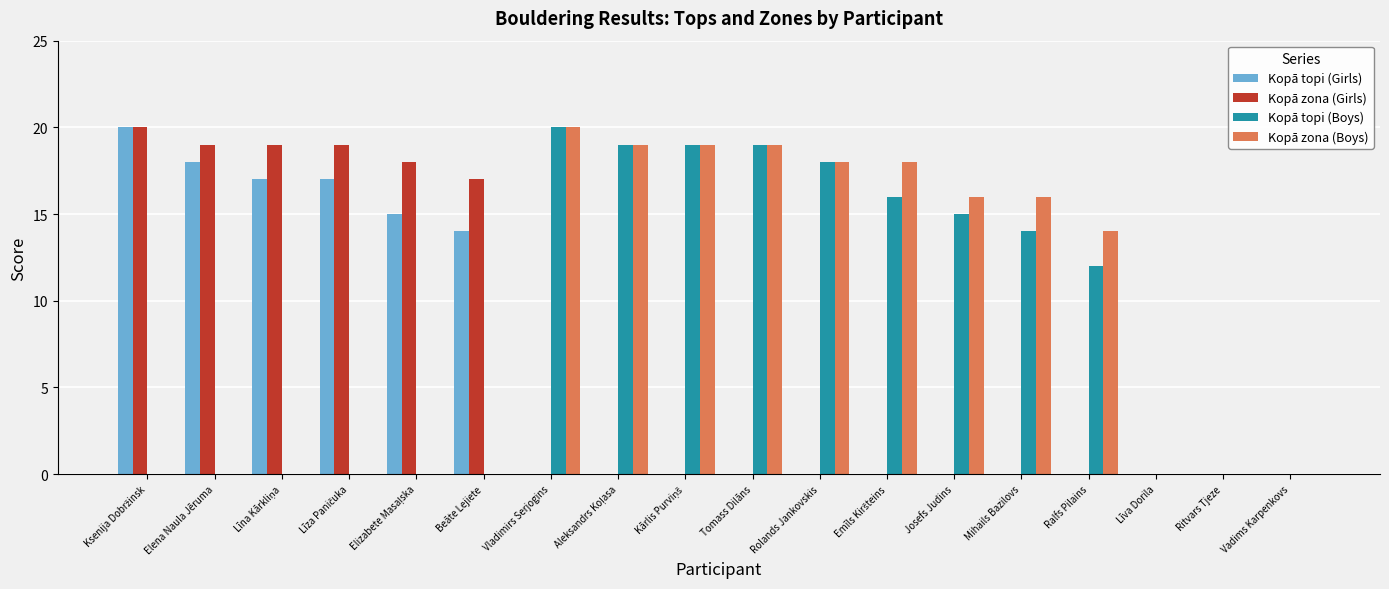

How many series are shown in this chart?

4